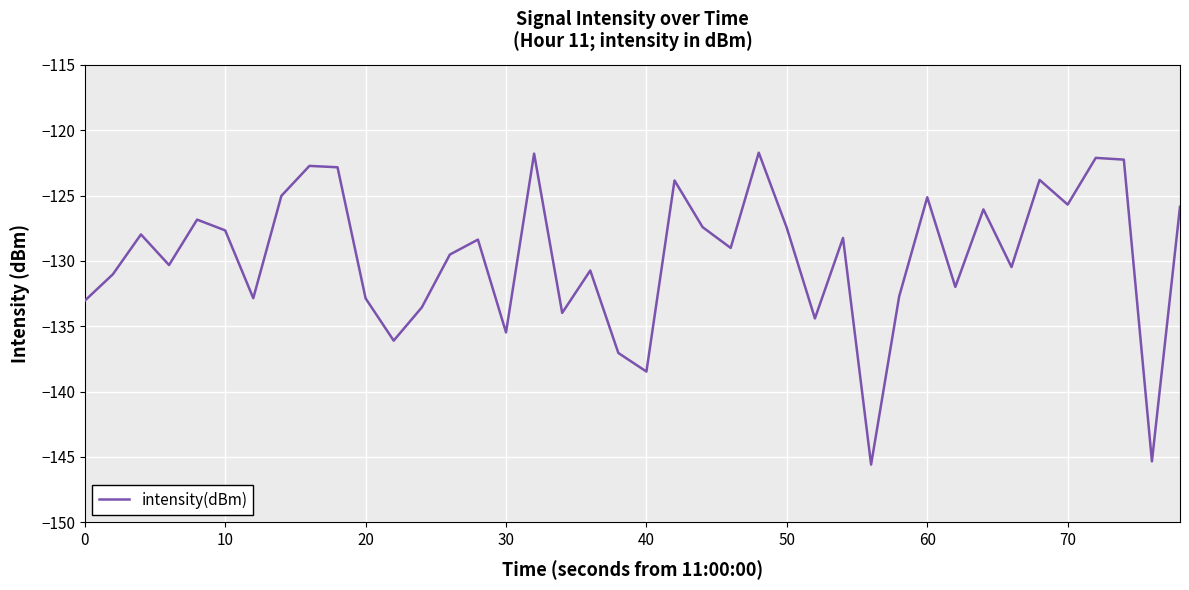

What is the maximum value shown in the chart?

-121.7